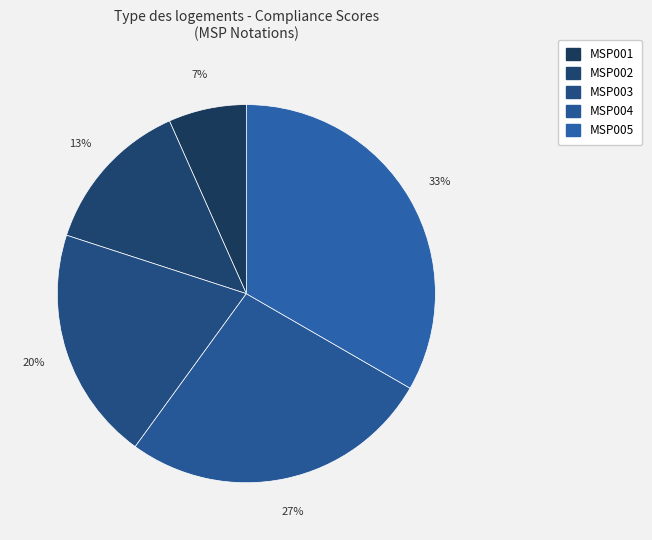

Between MSP004 and MSP001, which is larger?

MSP004